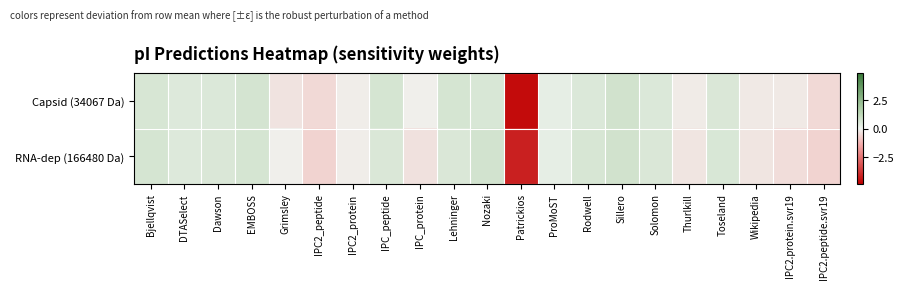

At how many categories does at least one series exceed -2?

20